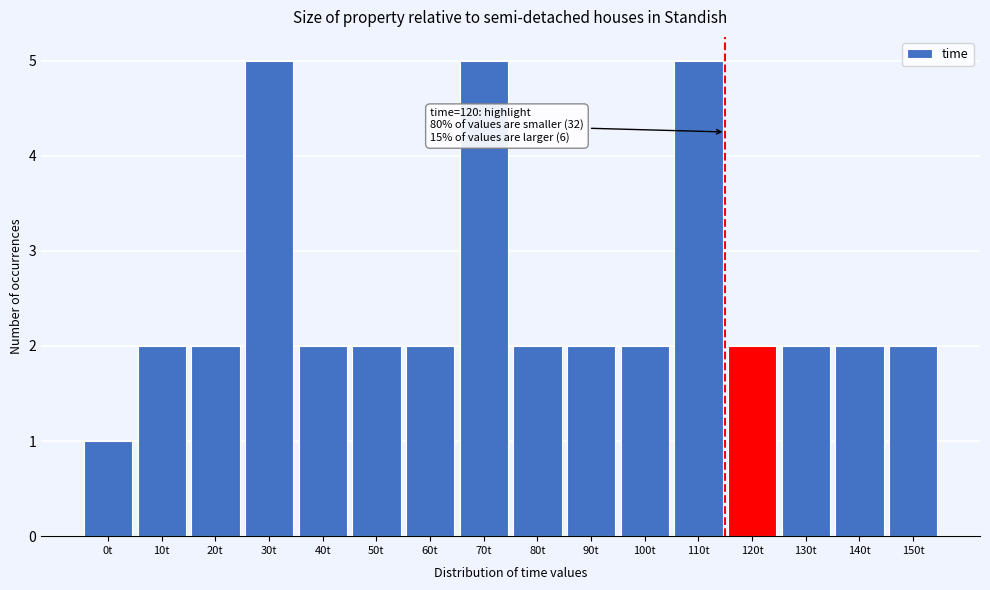

Reading right to left, what are all the values shown in this chart?

2	2	2	2	5	2	2	2	5	2	2	2	5	2	2	1